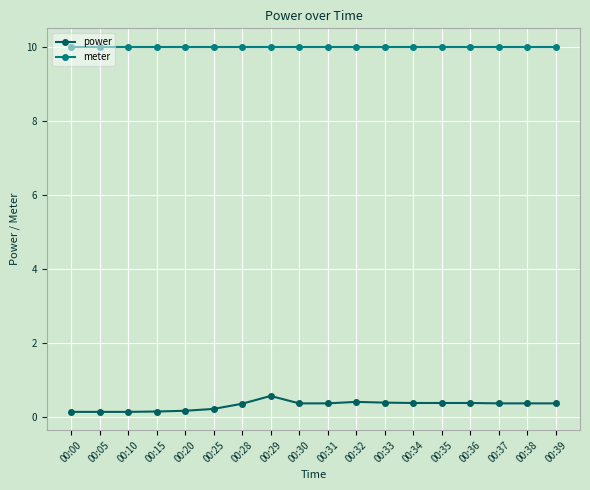

How many lines are shown in the chart?

2